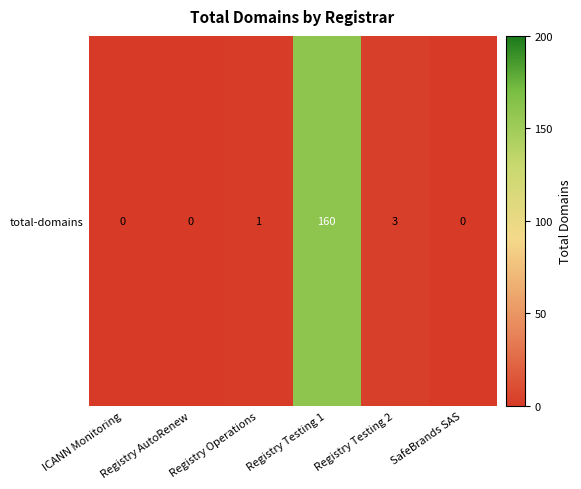

Where is the data nearest to the value 80?

Registry Testing 2